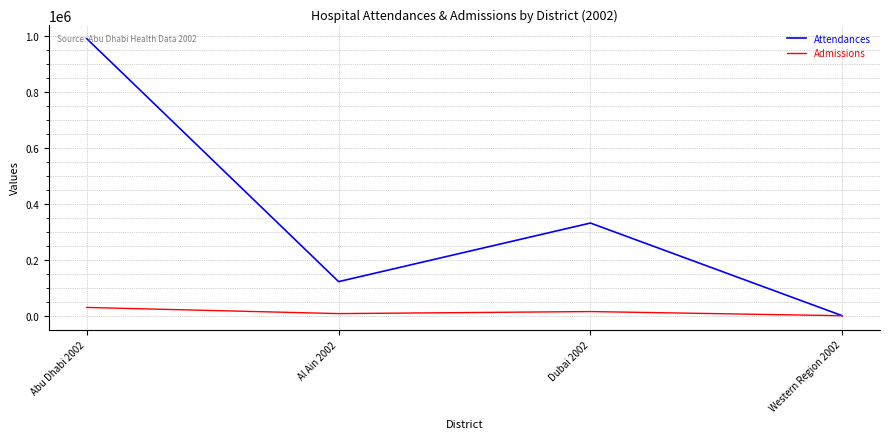

What is the sum of all Admissions values?

52030